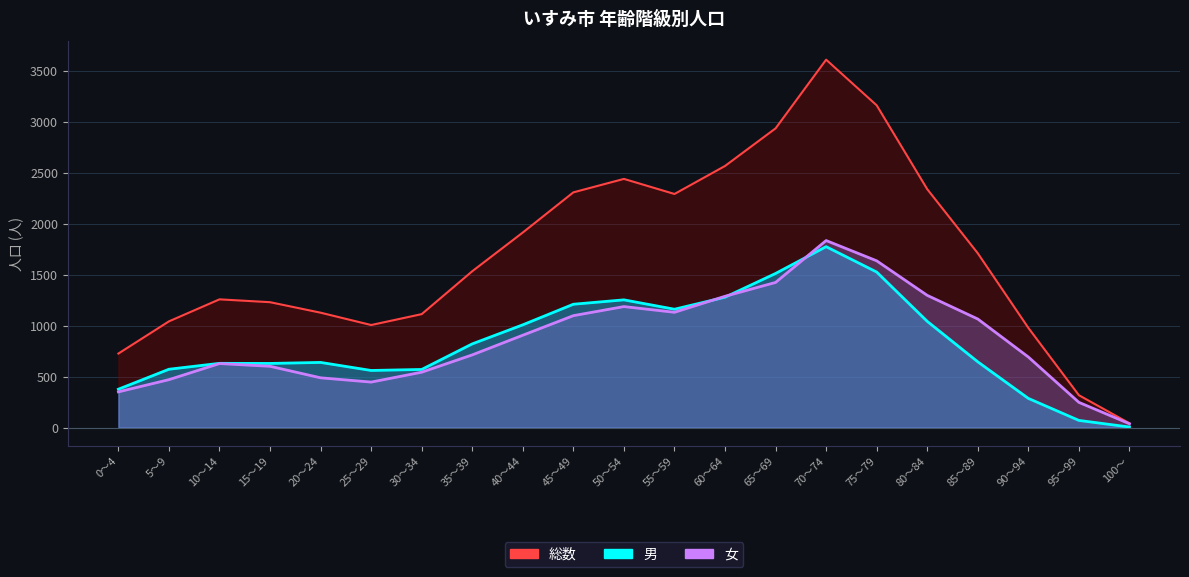

Which series has the largest range (max minus min)?

総数